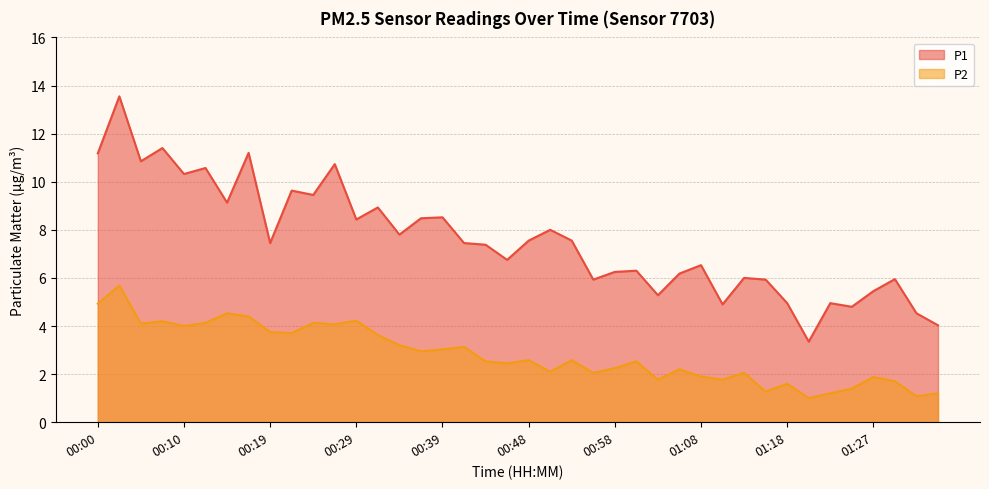

True or false: P1 and P2 intersect in this chart.

False